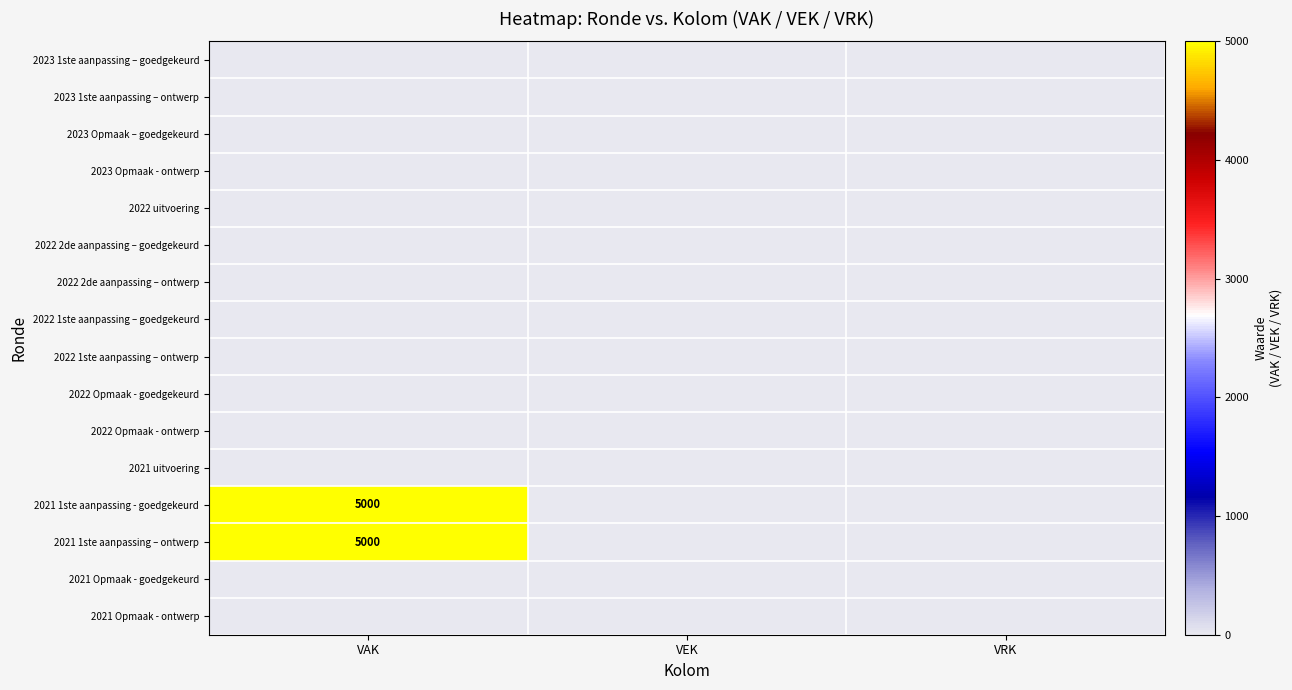

At which category does the chart reach its minimum across all series?

VAK